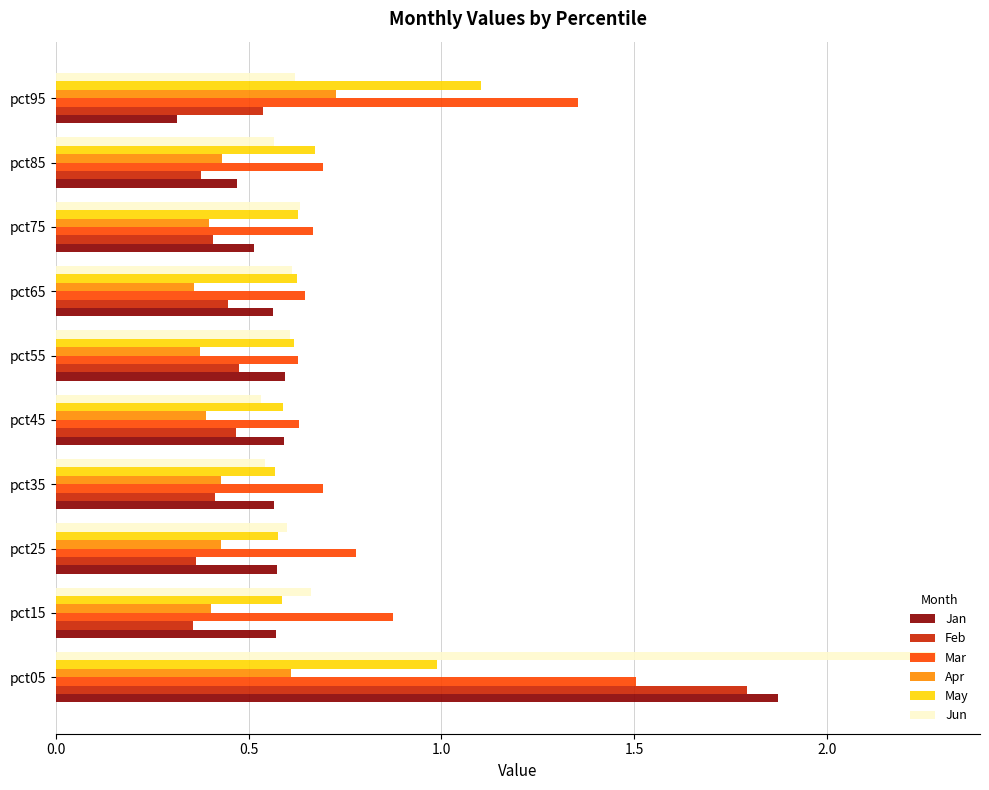

Which series has the widest spread of values?

Jun